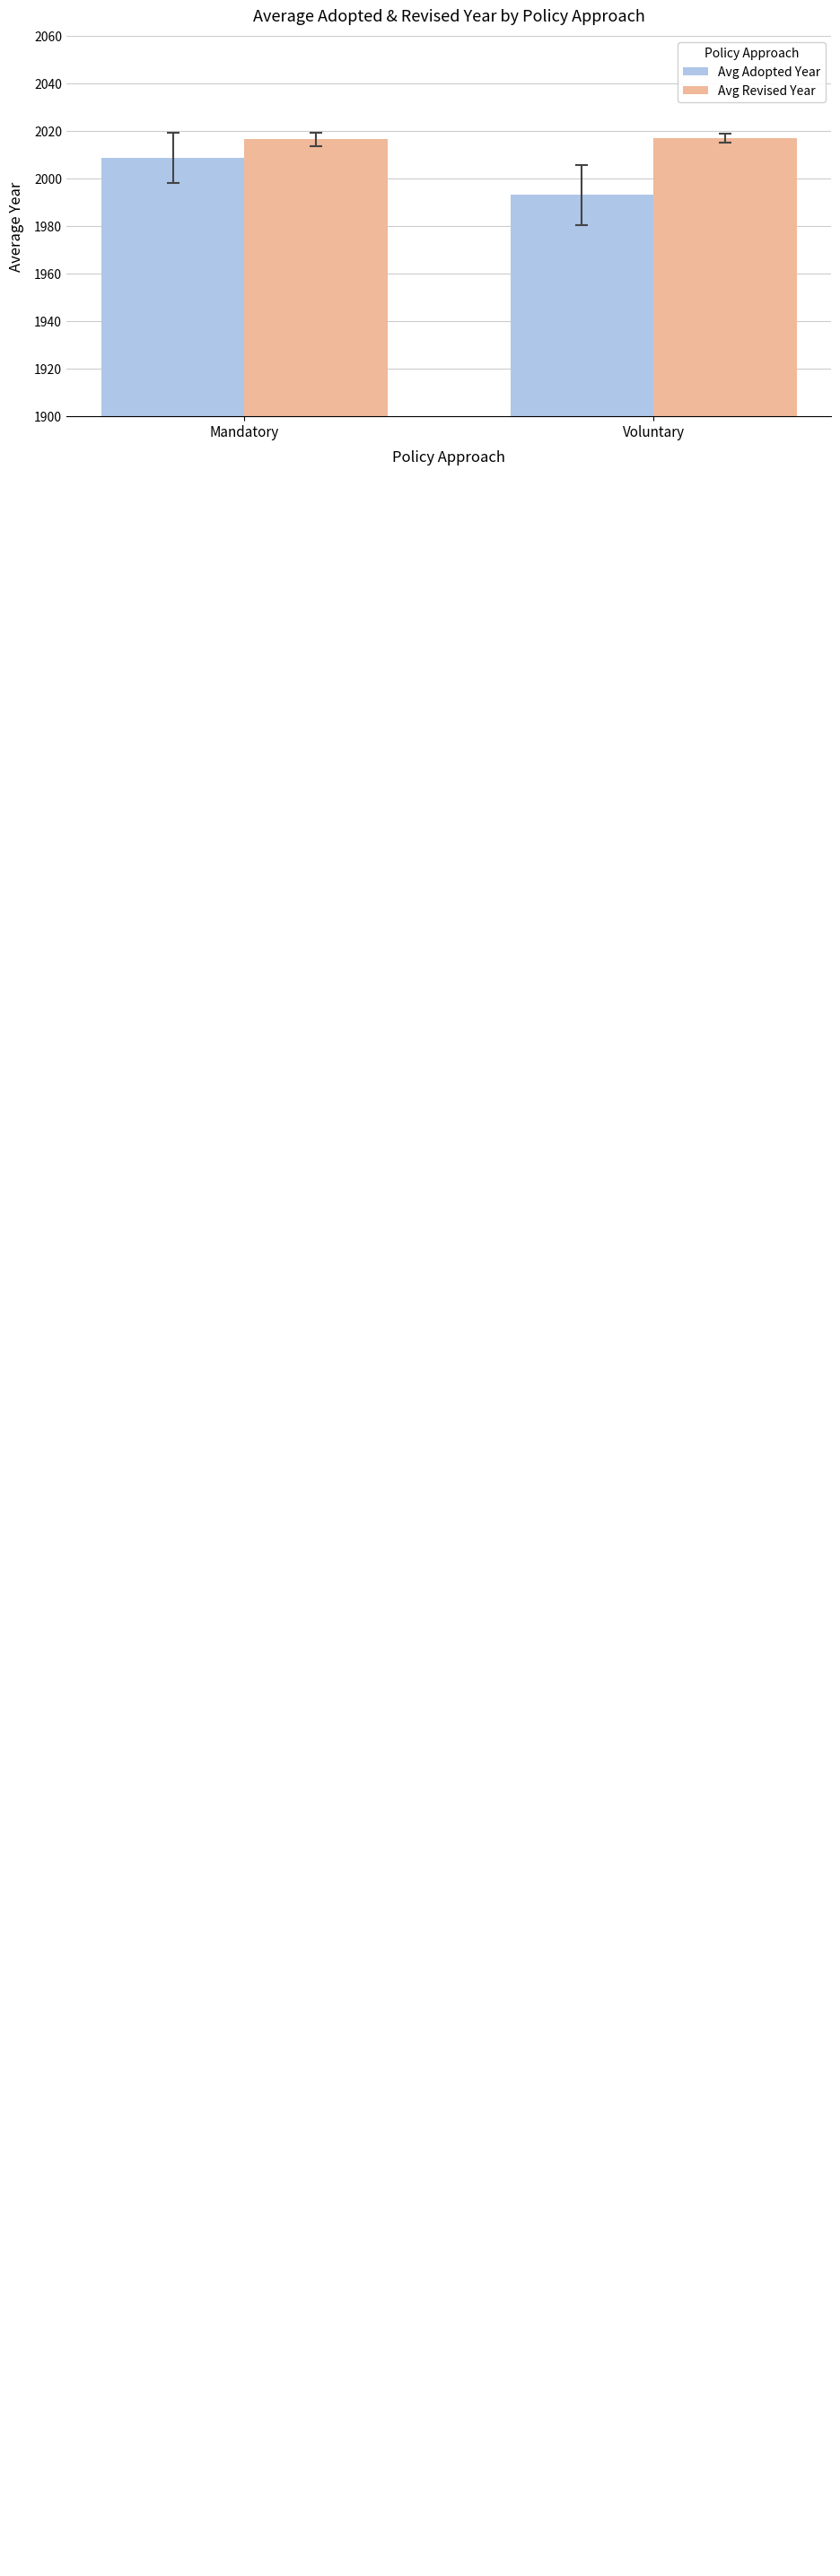

What is the difference between the maximum and minimum values in the Avg Adopted Year series?

15.7